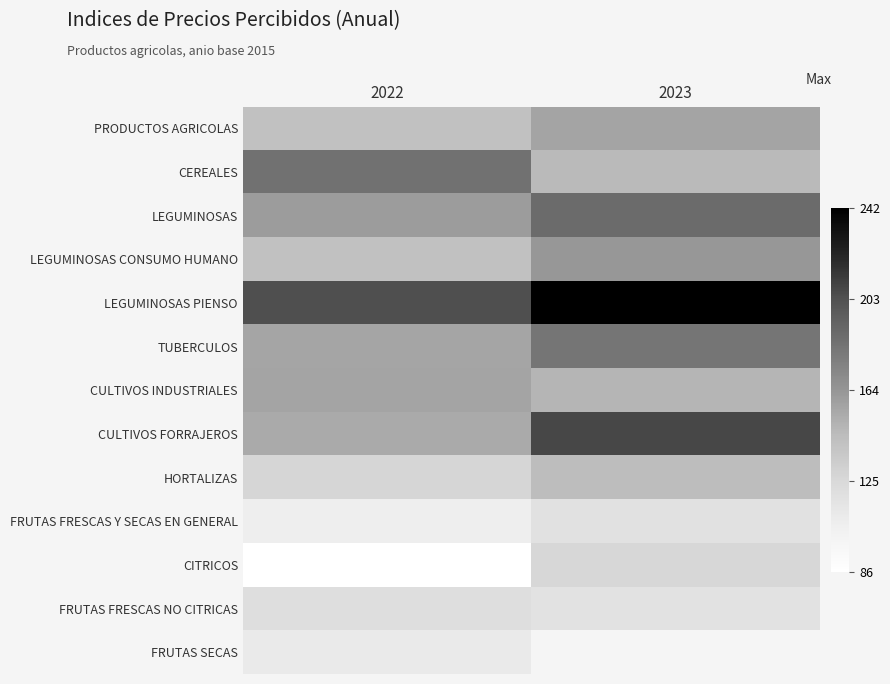

Count the number of categories in the chart.

2